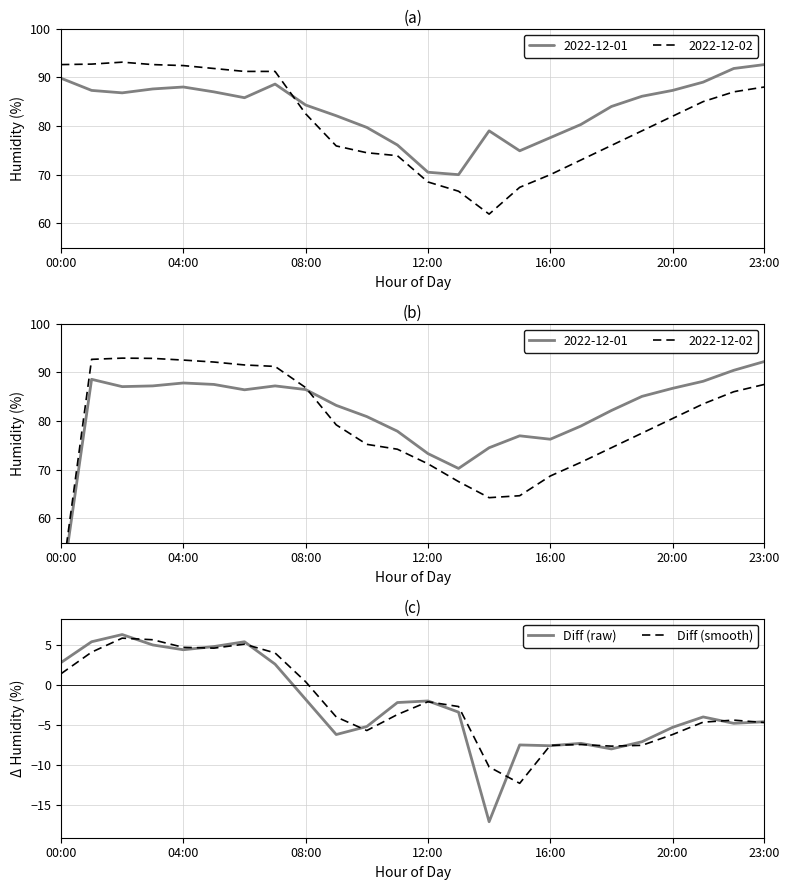

Where does the Diff (smooth) series first go above -3?

00:00